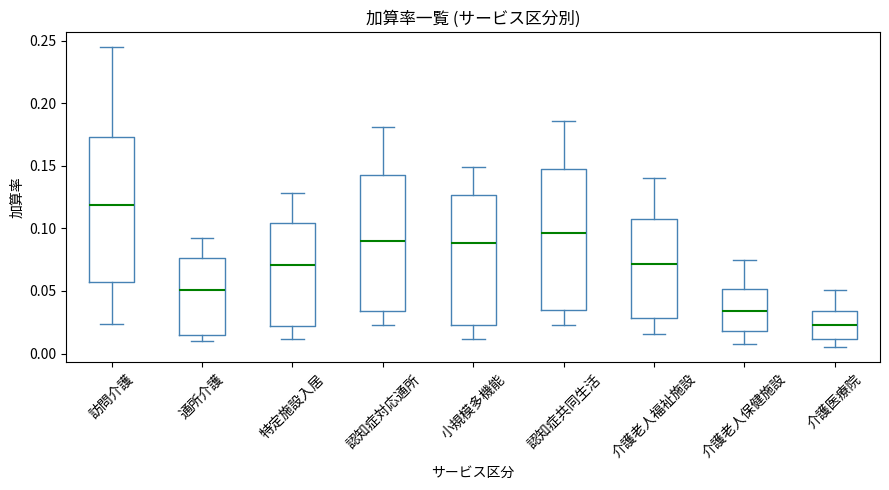

Reading left to right, transcribe this box plot: for each box, give where its median line is, the range the box spans, and where its two whiskers end, as read against the y-axis. The values are not printed on the chart, so give them approximately, as read against the axis.

訪問介護: median 0.120, box 0.055 to 0.175, whiskers 0.025 to 0.245
通所介護: median 0.050, box 0.015 to 0.075, whiskers 0.010 to 0.090
特定施設入居: median 0.070, box 0.020 to 0.105, whiskers 0.010 to 0.130
認知症対応通所: median 0.090, box 0.035 to 0.145, whiskers 0.025 to 0.180
小規模多機能: median 0.090, box 0.025 to 0.125, whiskers 0.010 to 0.150
認知症共同生活: median 0.095, box 0.035 to 0.150, whiskers 0.025 to 0.185
介護老人福祉施設: median 0.070, box 0.030 to 0.105, whiskers 0.015 to 0.140
介護老人保健施設: median 0.035, box 0.020 to 0.050, whiskers 0.010 to 0.075
介護医療院: median 0.025, box 0.010 to 0.035, whiskers 0.005 to 0.050